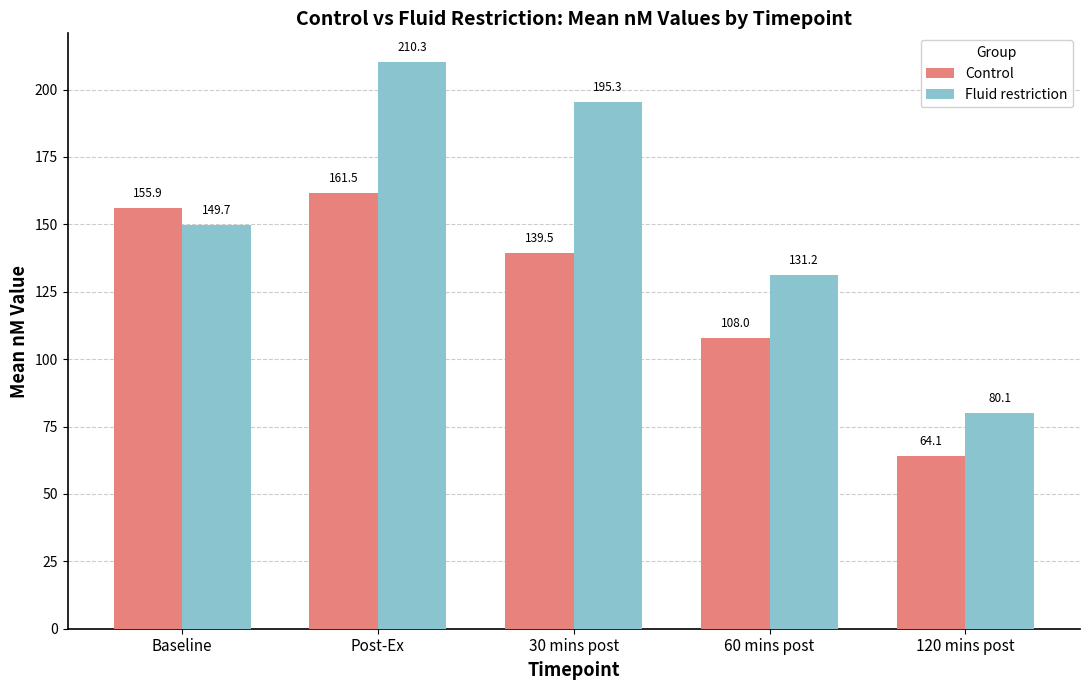

The Control series shows 155.9 at Baseline. True or false?

True